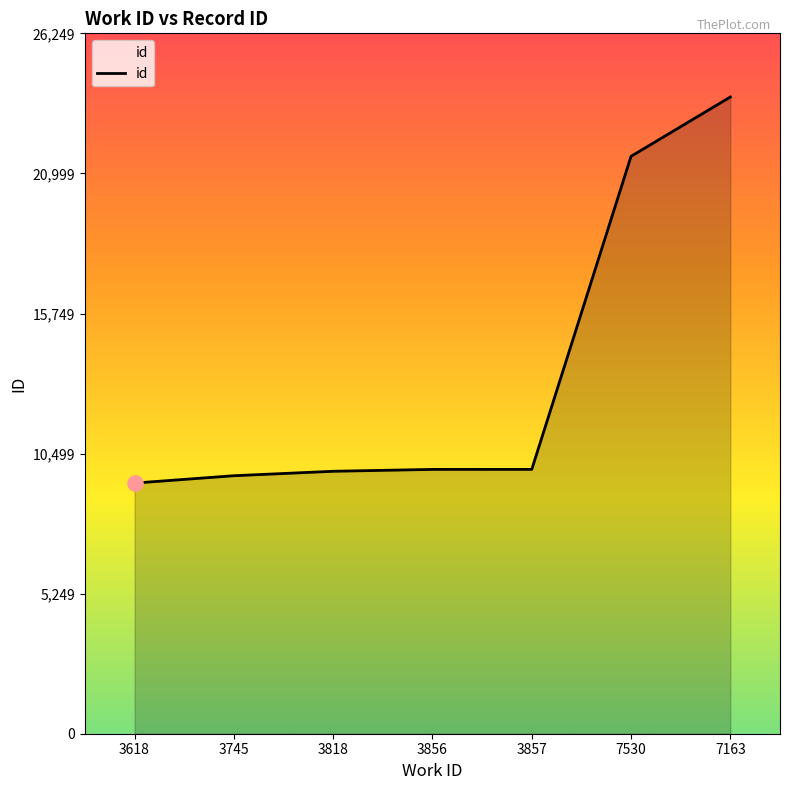

What is the change in value from 3856 to 7530?

+11734